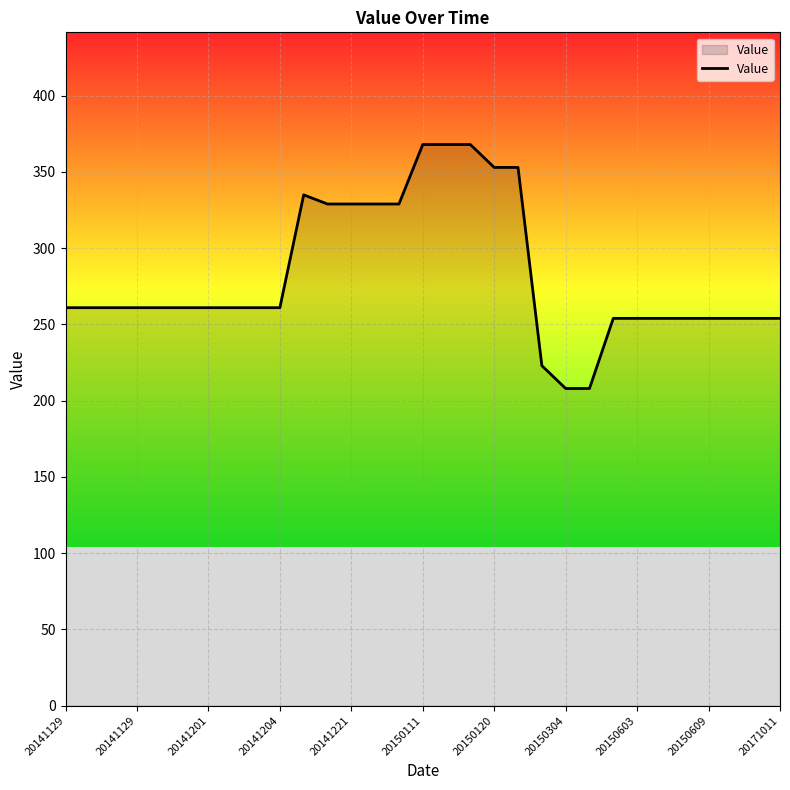

What is the minimum value shown in the chart?

208